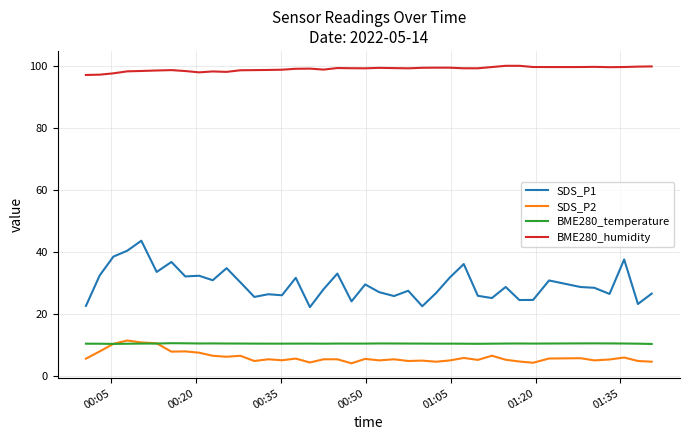

True or false: BME280_temperature and BME280_humidity intersect in this chart.

False